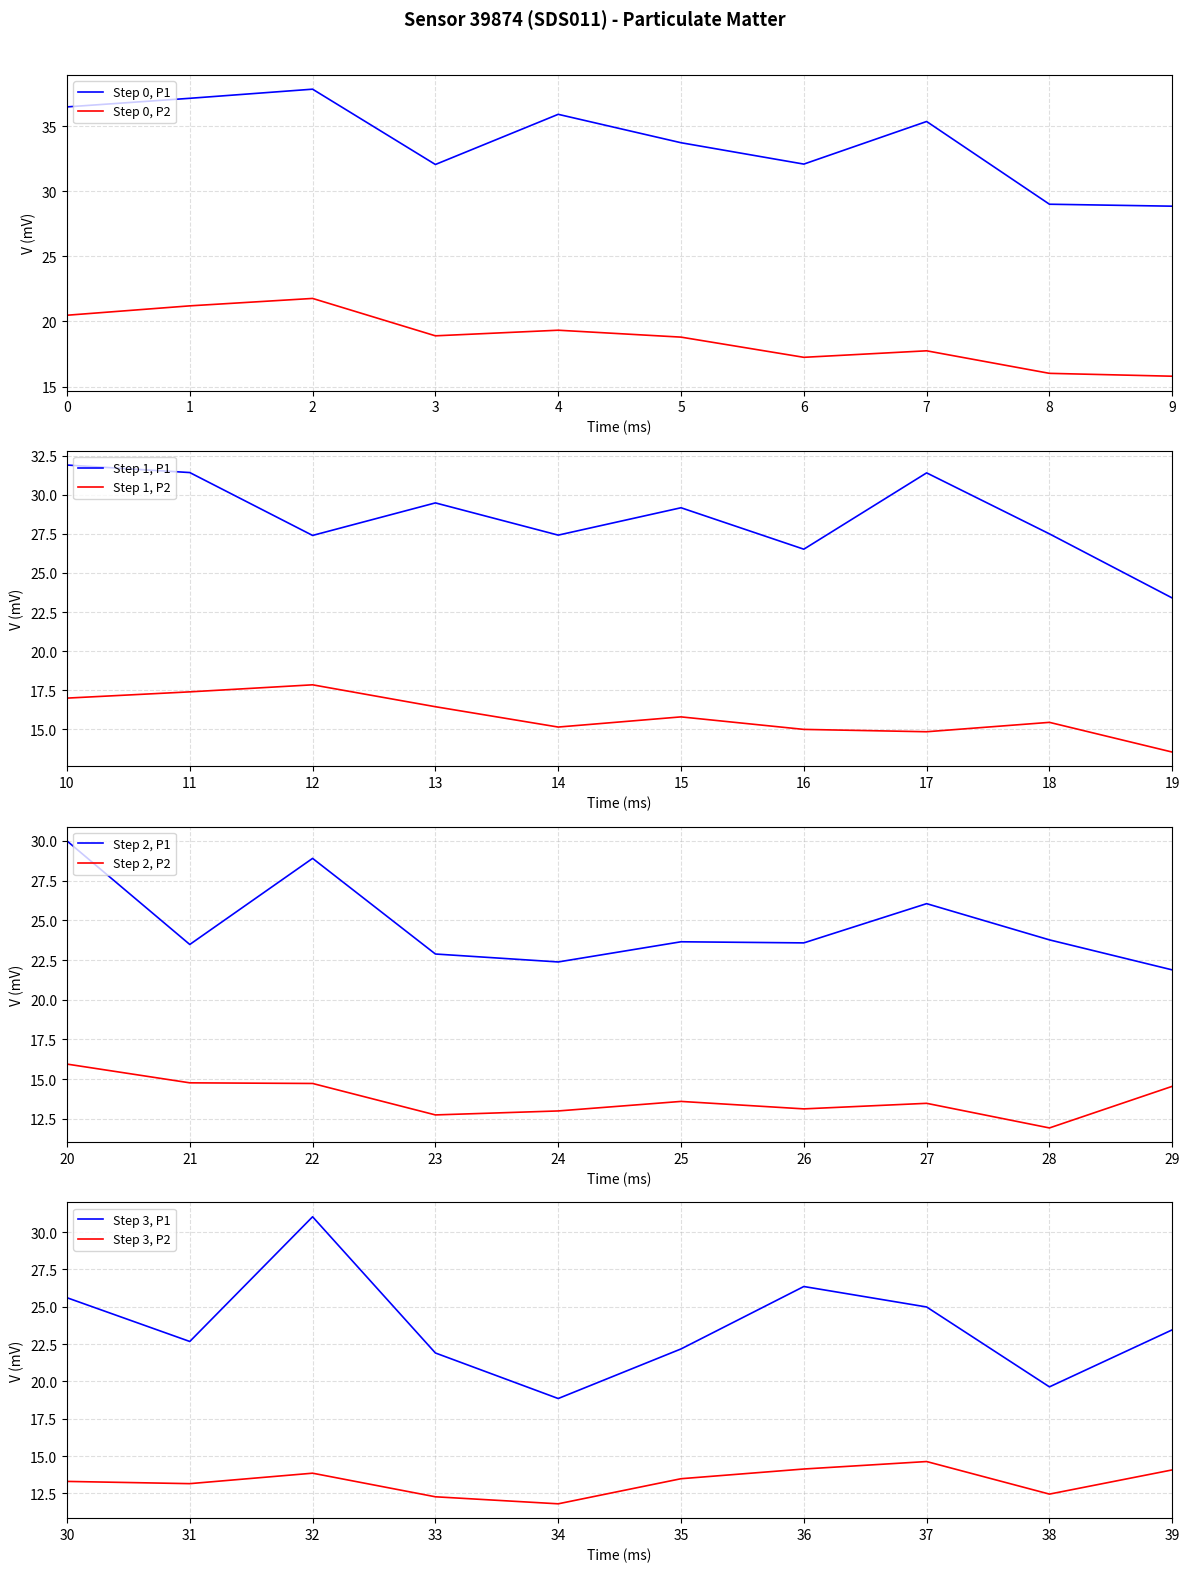

Rank the series at 16:00 from highest to lowest value.

P1, P2